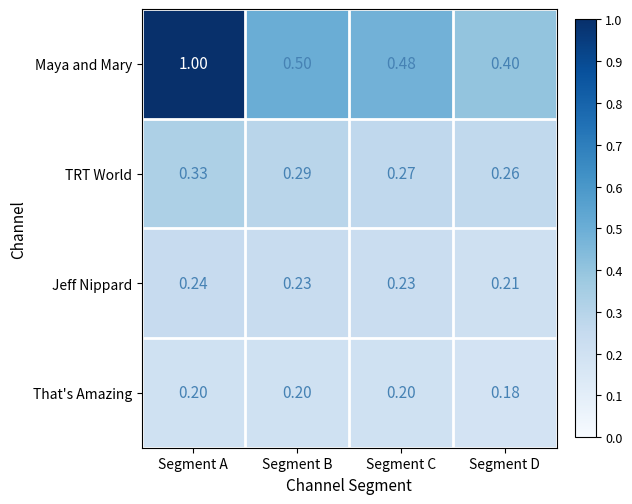

At which label does Jeff Nippard reach its minimum?

Segment D